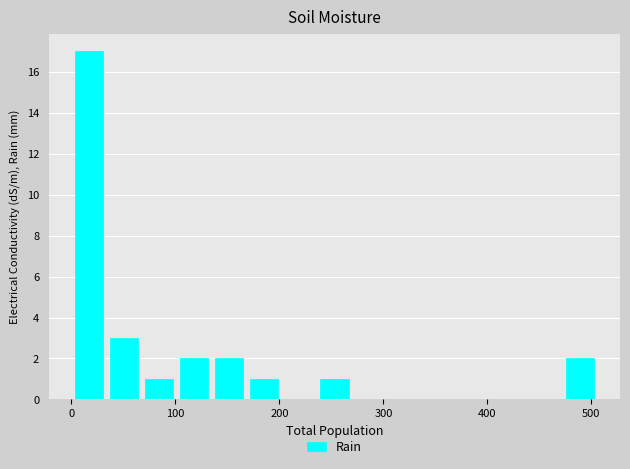

Read against the x-axis, roughly where is the centre of the tallest bar?

20